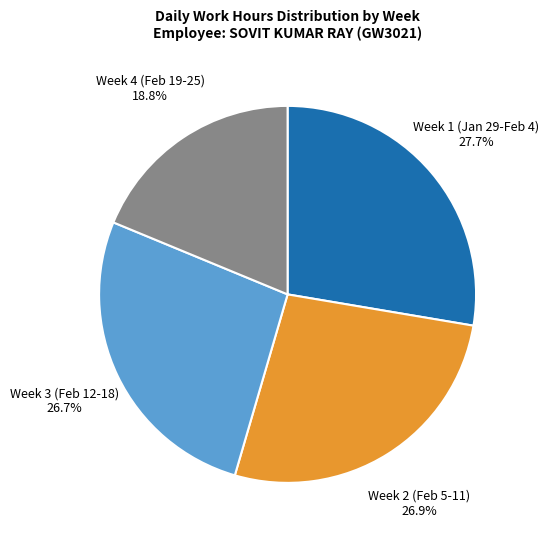

To the nearest percent, what is the average slice percentage?

25%